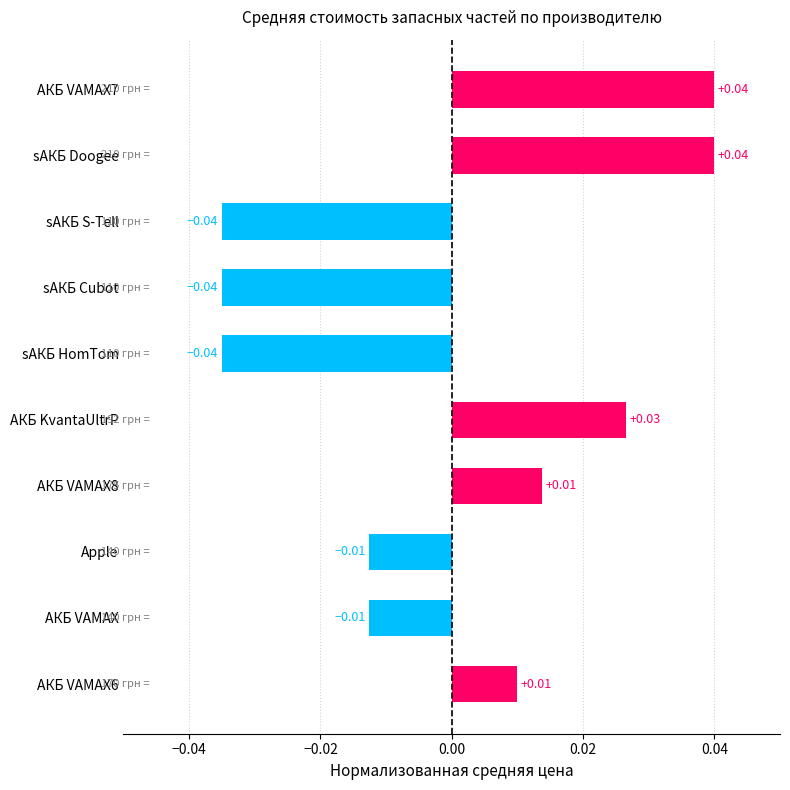

Which has a higher value, sАКБ Doogee or Apple?

sАКБ Doogee